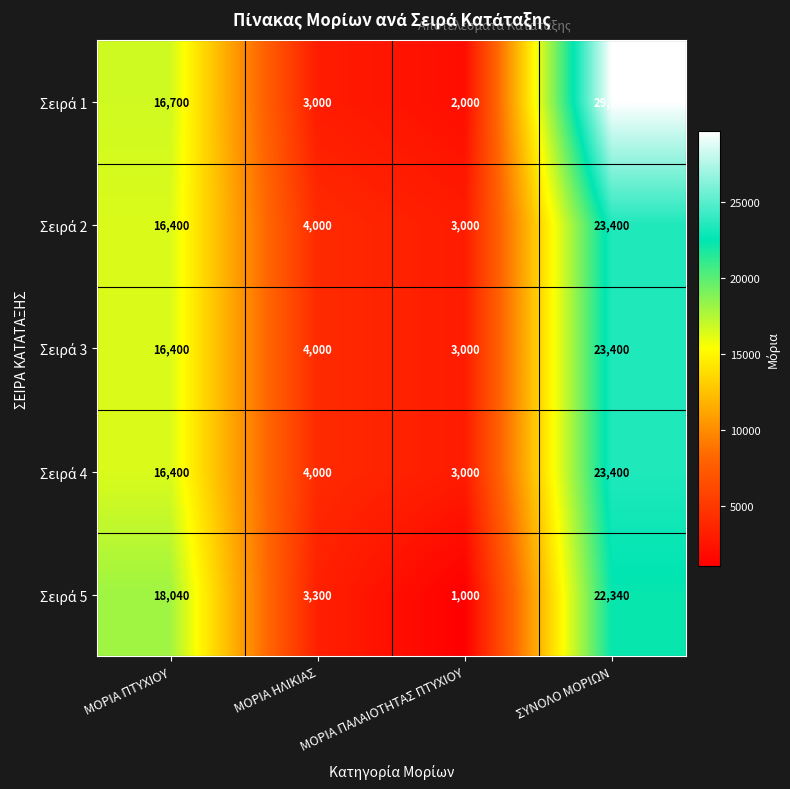

Which label corresponds to the largest value in the chart?

ΣΥΝΟΛΟ ΜΟΡΙΩΝ